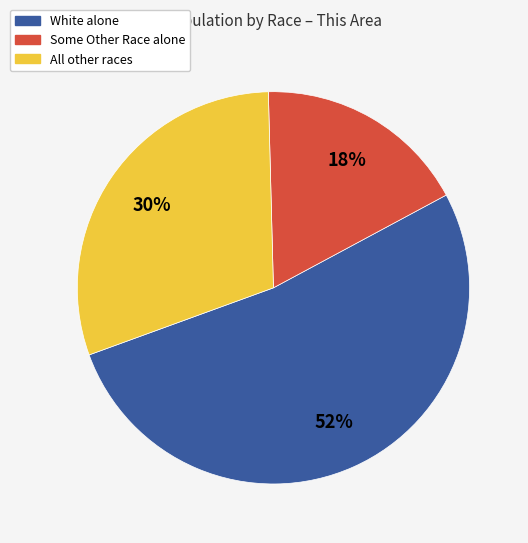

To the nearest percent, what is the average slice percentage?

33%